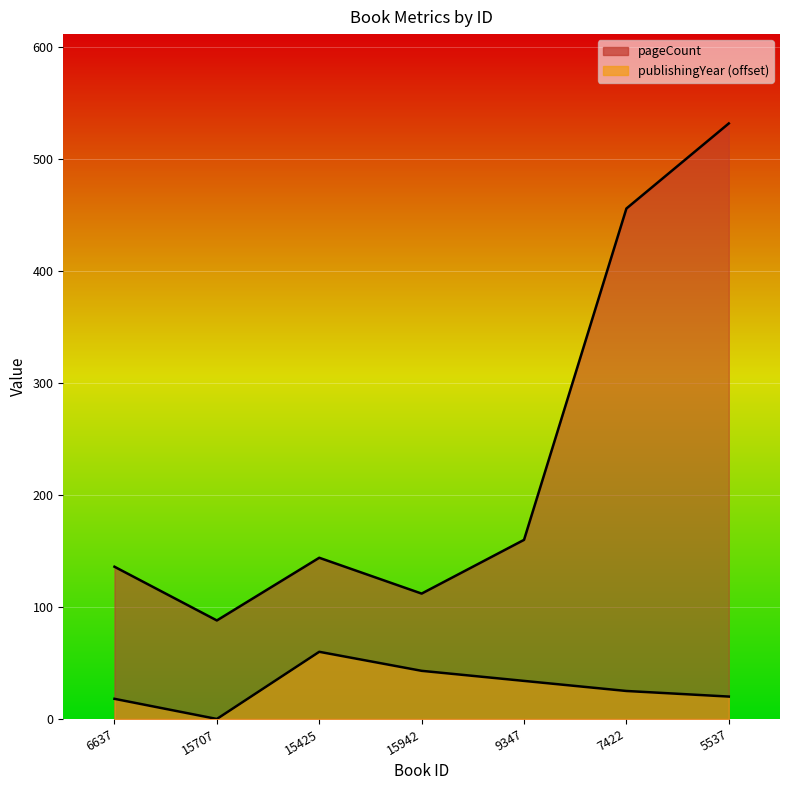

Reading right to left, what are all the values shown in this chart?

pageCount: 532	456	160	112	144	88	136
publishingYear: 20	25	34	43	60	0	18